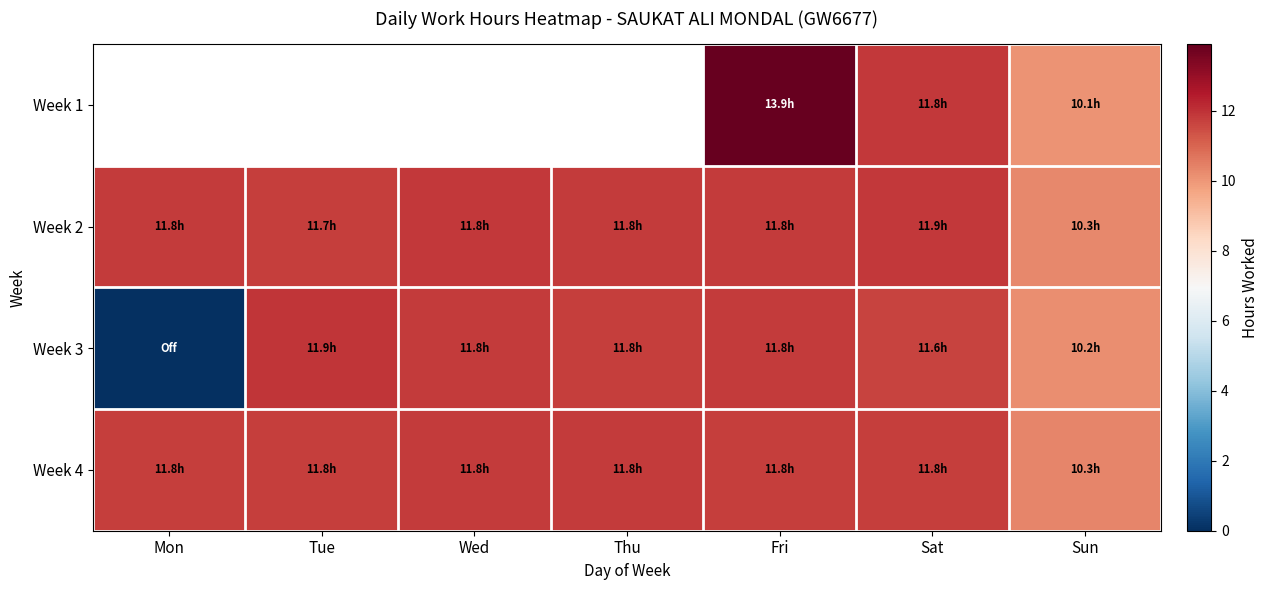

What is the difference between the maximum and minimum values in the Week 3 series?

11.9